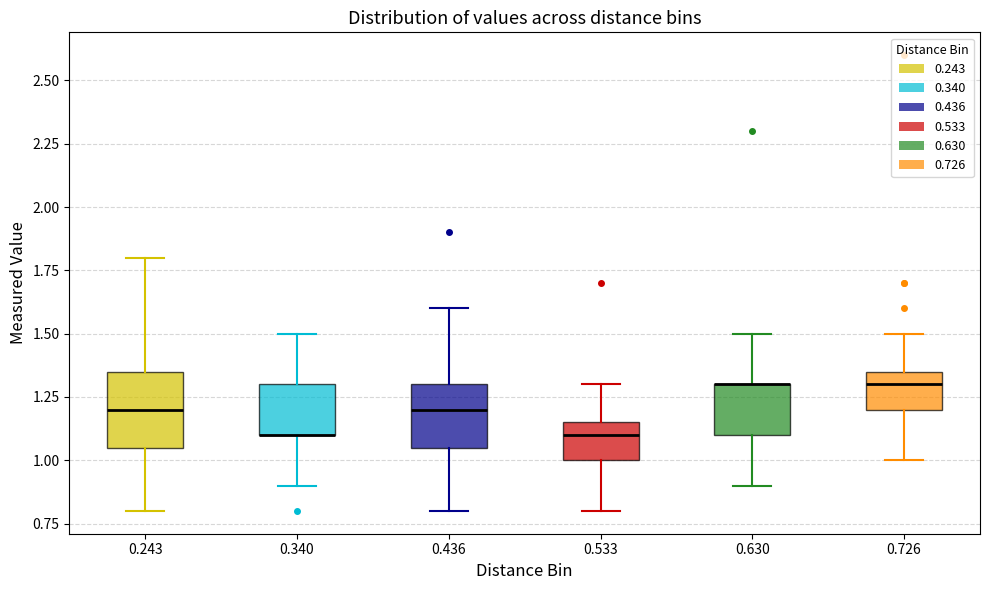

Which box is the tallest, from its lower edge to its upper edge?

0.243